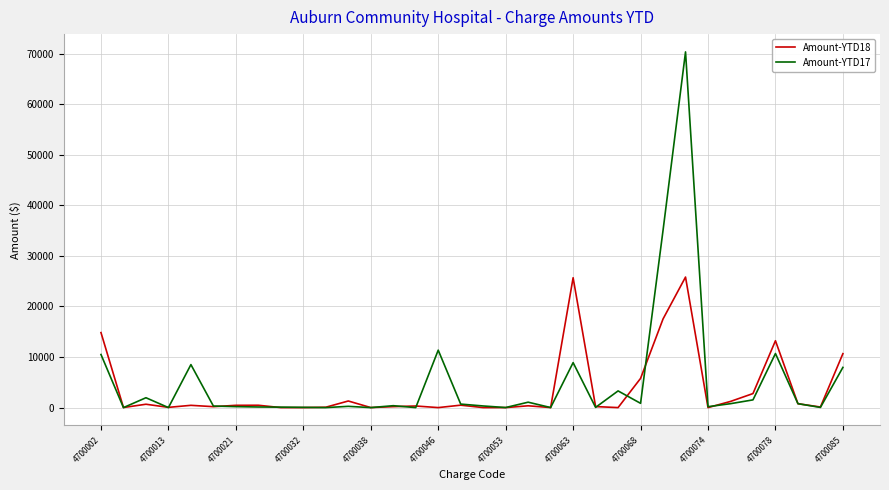

Rank the series by their maximum value, from lowest to highest.

Amount-YTD18, Amount-YTD17